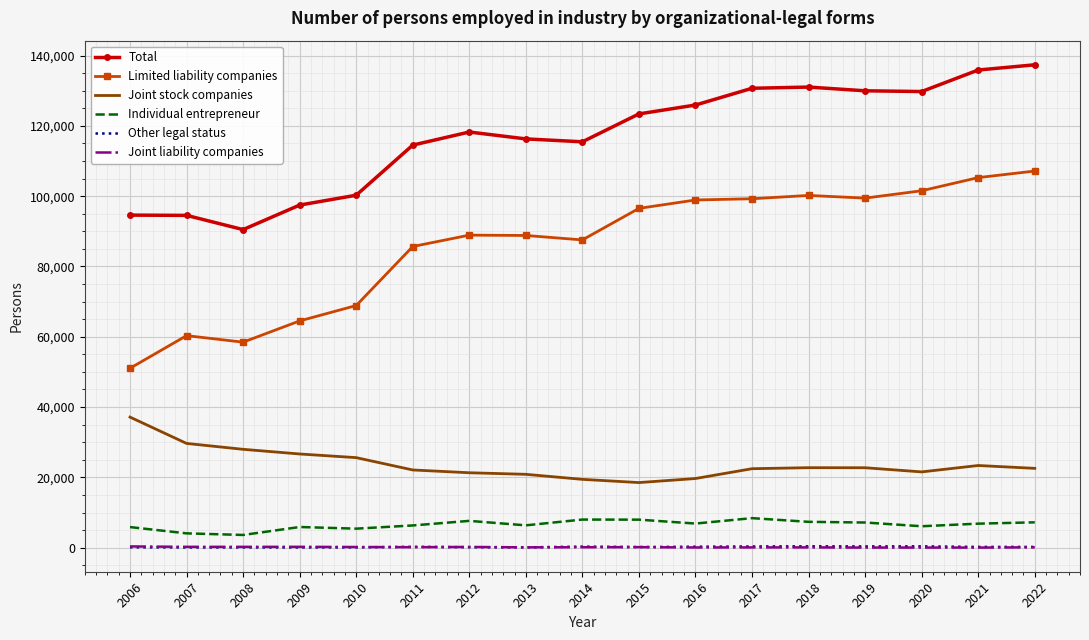

Which series has the widest spread of values?

Limited liability companies